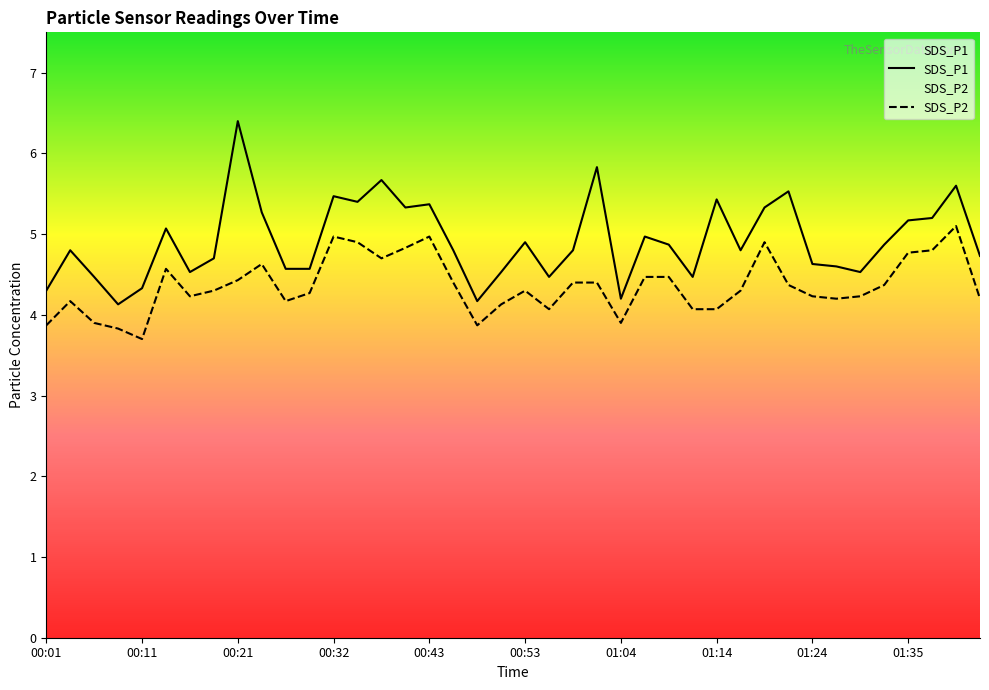

Rank the series by their average value, from lowest to highest.

SDS_P2, SDS_P1